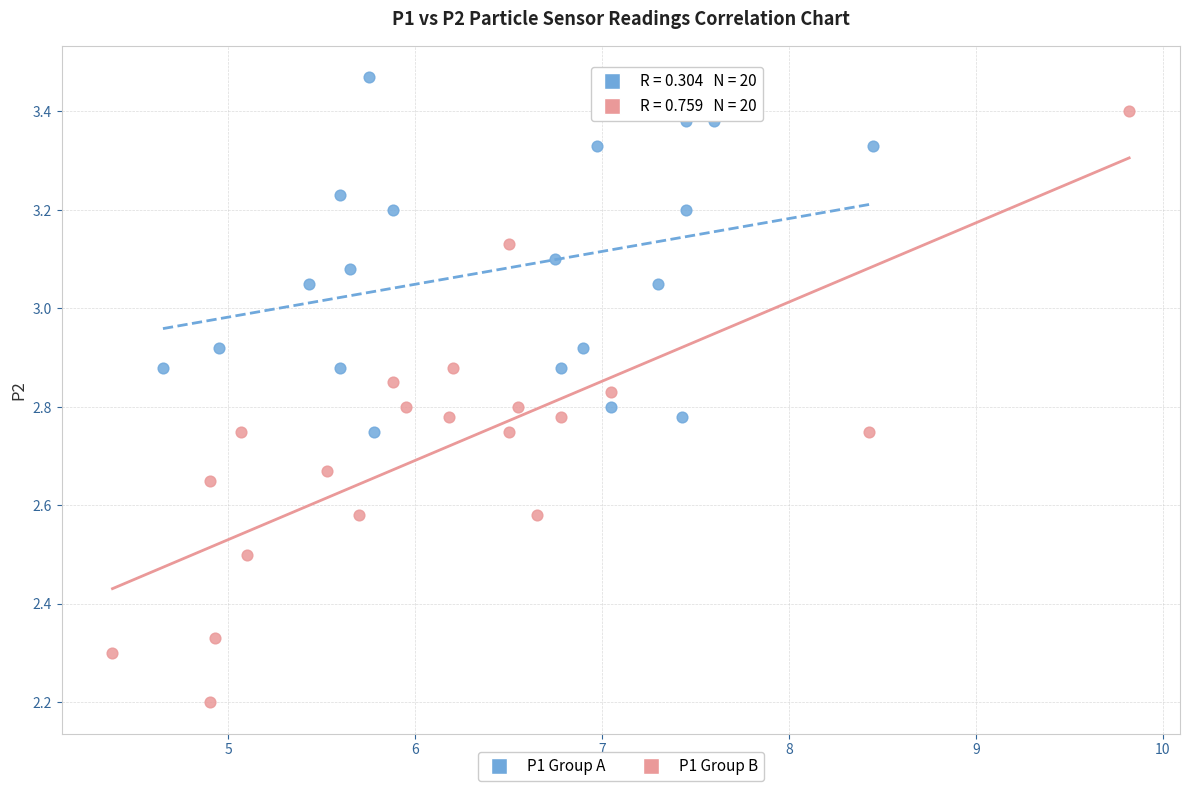

Which series has the widest spread of Y values?

P1 Group B